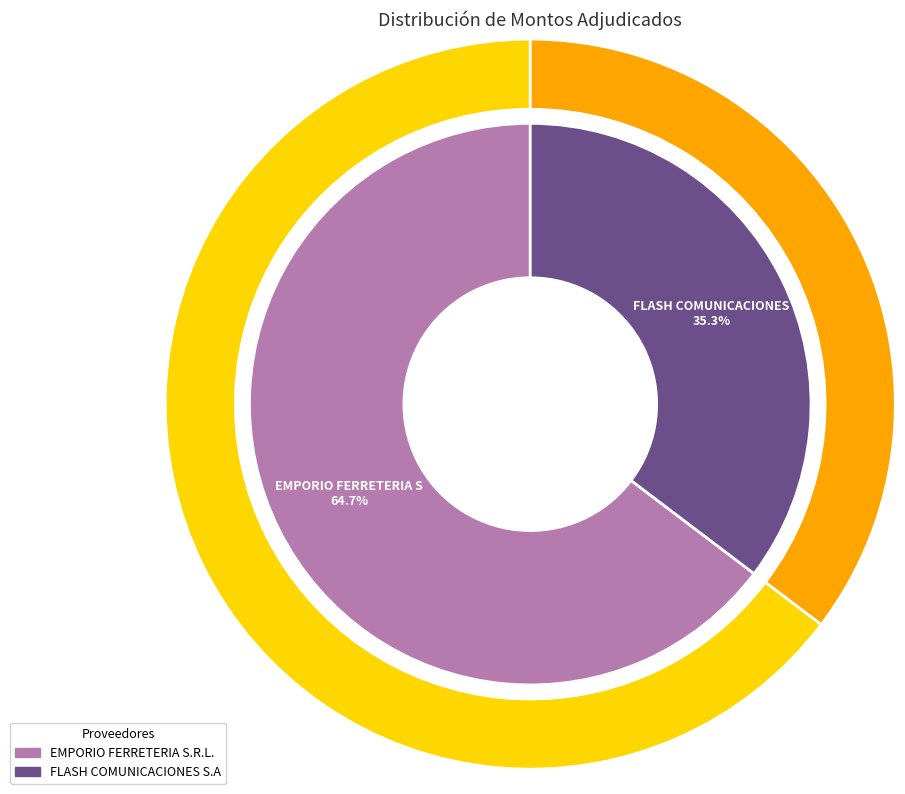

Count the number of slices in the pie.

2